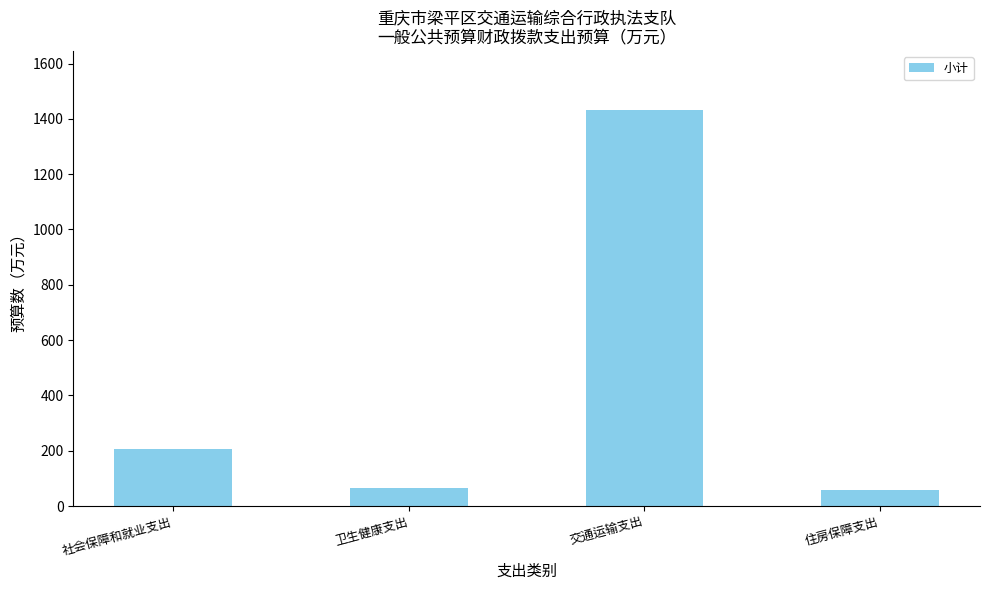

What is the label of the 1st bar from the right?

住房保障支出